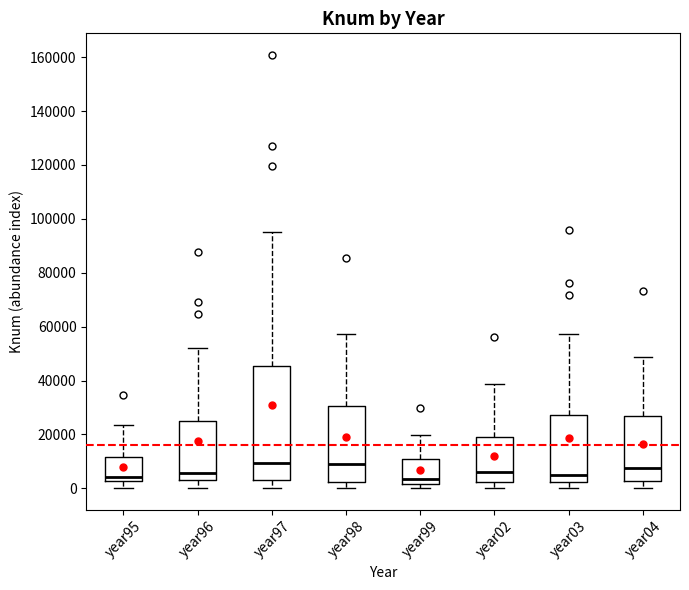

Which box is the tallest, from its lower edge to its upper edge?

year97